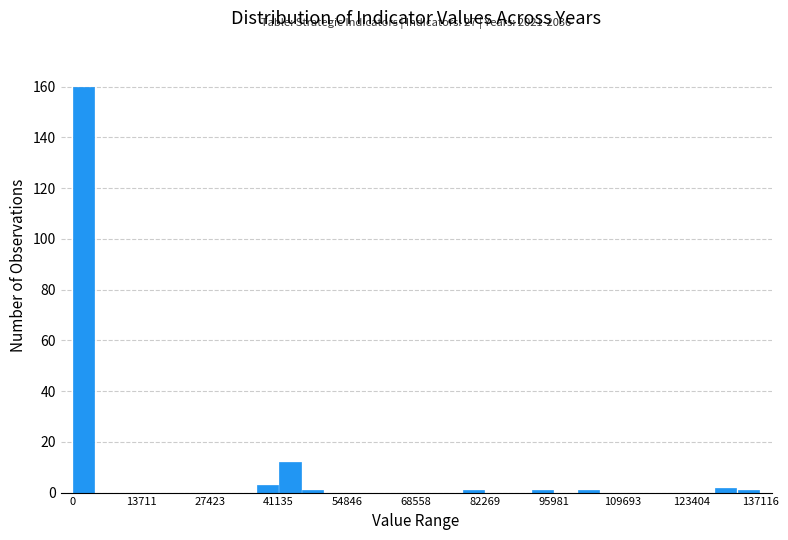

Around what value on the x-axis is the tallest bar? Give the approximate position of its centre, as read against the axis.

2000